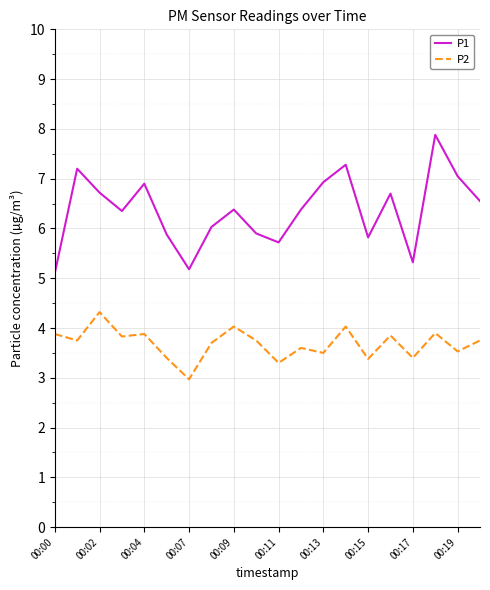

True or false: P2 and P1 intersect in this chart.

False